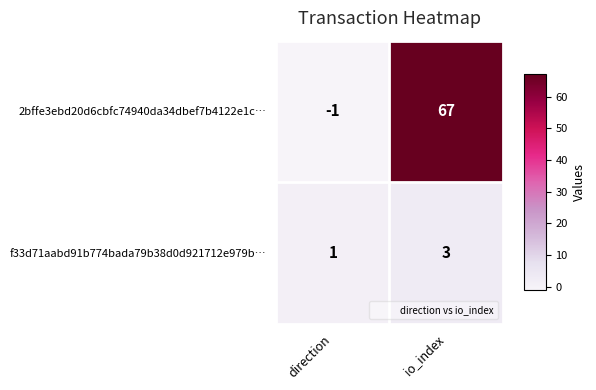

The value of f33d71aabd91b774bada79b38d0d921712e979b… at direction is 1. True or false?

True